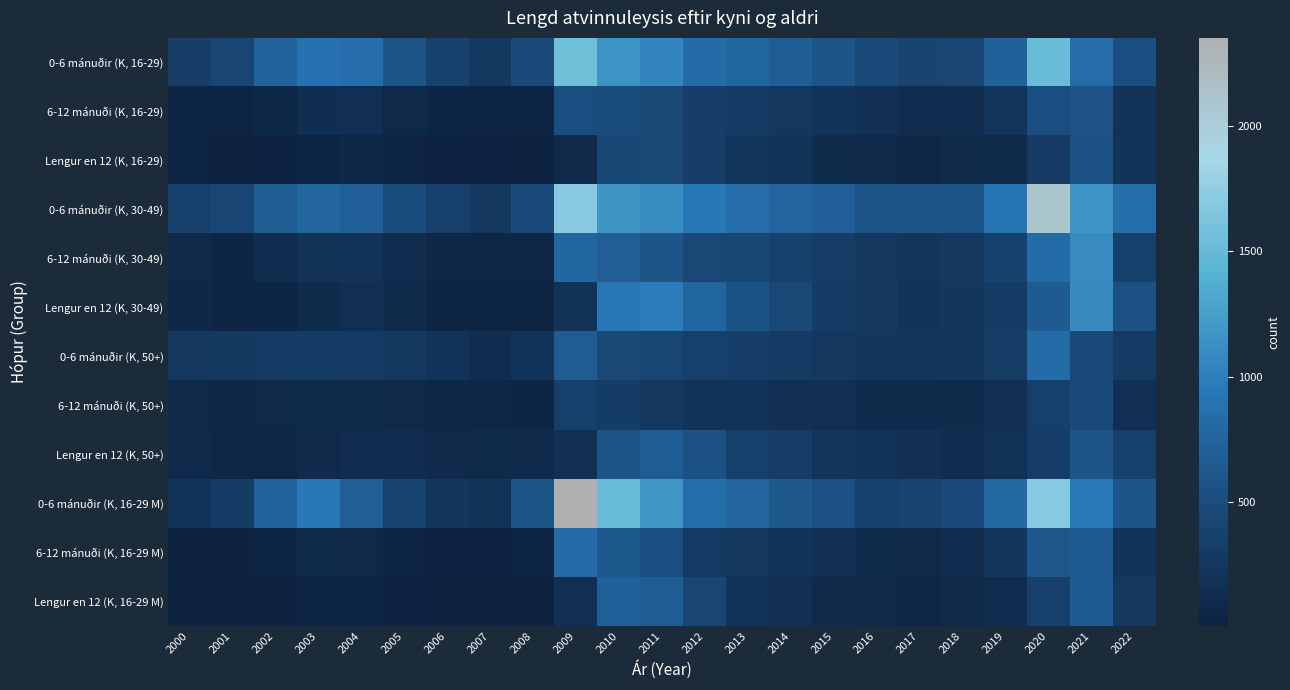

Reading left to right, list all the values displayed in this chart.

0-6 mánuðir (K, 16-29): 2000=339	2001=420	2002=726	2003=889	2004=852	2005=594	2006=382	2007=275	2008=471	2009=1557	2010=1167	2011=1047	2012=822	2013=768	2014=675	2015=600	2016=465	2017=418	2018=420	2019=715	2020=1520	2021=838	2022=534
6-12 mánuði (K, 16-29): 2000=41	2001=36	2002=77	2003=146	2004=158	2005=96	2006=54	2007=42	2008=40	2009=522	2010=502	2011=455	2012=336	2013=310	2014=258	2015=212	2016=164	2017=133	2018=139	2019=226	2020=526	2021=579	2022=207
Lengur en 12 (K, 16-29): 2000=27	2001=13	2002=21	2003=59	2004=72	2005=41	2006=16	2007=19	2008=15	2009=103	2010=439	2011=452	2012=337	2013=249	2014=200	2015=125	2016=97	2017=66	2018=83	2019=110	2020=285	2021=540	2022=218
0-6 mánuðir (K, 30-49): 2000=361	2001=425	2002=657	2003=763	2004=694	2005=508	2006=358	2007=263	2008=476	2009=1707	2010=1185	2011=1107	2012=943	2013=839	2014=752	2015=701	2016=590	2017=584	2018=589	2019=900	2020=2101	2021=1153	2022=845
6-12 mánuði (K, 30-49): 2000=82	2001=52	2002=130	2003=196	2004=202	2005=133	2006=72	2007=69	2008=62	2009=766	2010=685	2011=600	2012=461	2013=442	2014=375	2015=320	2016=263	2017=245	2018=264	2019=389	2020=822	2021=1100	2022=373
Lengur en 12 (K, 30-49): 2000=77	2001=43	2002=52	2003=125	2004=158	2005=107	2006=48	2007=42	2008=41	2009=198	2010=920	2011=982	2012=775	2013=566	2014=446	2015=316	2016=271	2017=219	2018=236	2019=310	2020=647	2021=1089	2022=550
0-6 mánuðir (K, 50+): 2000=258	2001=276	2002=287	2003=317	2004=303	2005=273	2006=214	2007=142	2008=223	2009=663	2010=456	2011=435	2012=364	2013=340	2014=304	2015=266	2016=236	2017=239	2018=252	2019=322	2020=828	2021=472	2022=306
6-12 mánuði (K, 50+): 2000=82	2001=72	2002=86	2003=109	2004=113	2005=94	2006=73	2007=68	2008=53	2009=371	2010=317	2011=257	2012=207	2013=204	2014=172	2015=161	2016=111	2017=107	2018=117	2019=167	2020=364	2021=483	2022=161
Lengur en 12 (K, 50+): 2000=100	2001=63	2002=67	2003=104	2004=141	2005=129	2006=98	2007=107	2008=99	2009=178	2010=584	2011=674	2012=554	2013=371	2014=328	2015=234	2016=201	2017=163	2018=143	2019=192	2020=329	2021=595	2022=360
0-6 mánuðir (K, 16-29 M): 2000=202	2001=313	2002=742	2003=942	2004=691	2005=398	2006=244	2007=191	2008=595	2009=2350	2010=1516	2011=1196	2012=844	2013=748	2014=624	2015=538	2016=375	2017=413	2018=486	2019=788	2020=1697	2021=953	2022=597
6-12 mánuði (K, 16-29 M): 2000=9	2001=12	2002=52	2003=110	2004=97	2005=40	2006=18	2007=22	2008=26	2009=829	2010=634	2011=519	2012=293	2013=256	2014=219	2015=158	2016=118	2017=96	2018=139	2019=246	2020=618	2021=656	2022=220
Lengur en 12 (K, 16-29 M): 2000=7	2001=6	2002=15	2003=45	2004=58	2005=23	2006=7	2007=7	2008=7	2009=154	2010=709	2011=669	2012=420	2013=208	2014=170	2015=104	2016=87	2017=69	2018=83	2019=135	2020=363	2021=649	2022=271